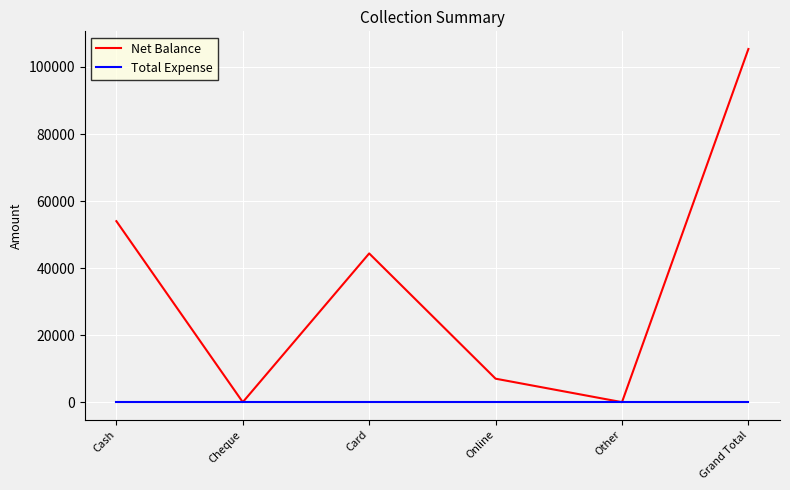

At which category is the sum across all series the highest?

Grand Total